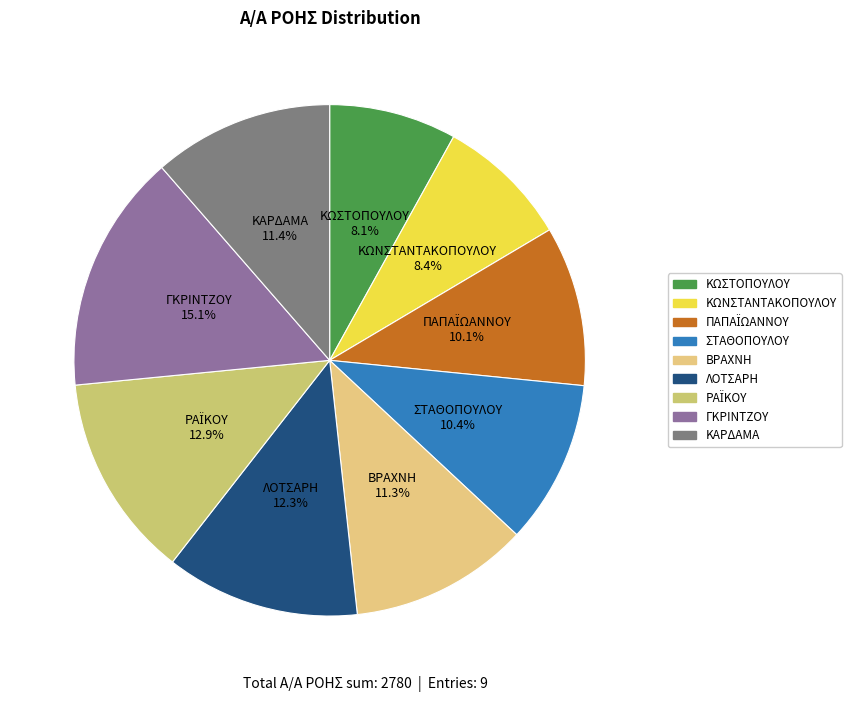

The ΒΡΑΧΝΗ slice represents 18% of the pie. True or false?

False